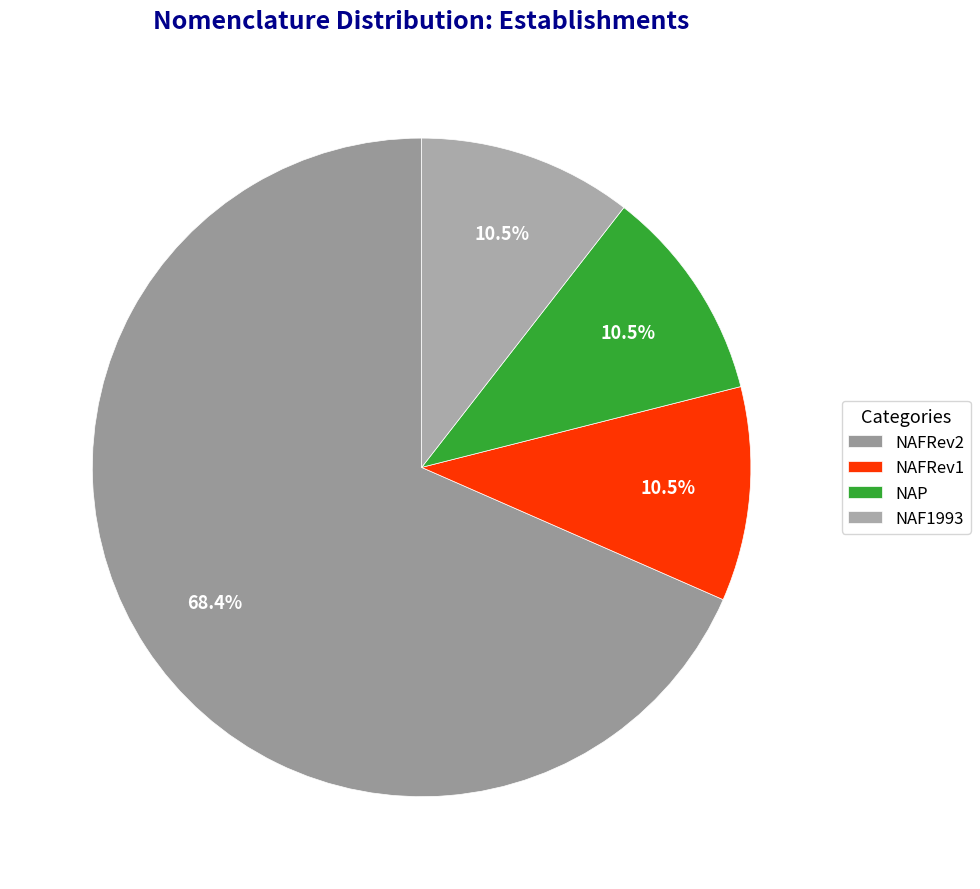

True or false: NAF1993 accounts for 4% of the total.

False